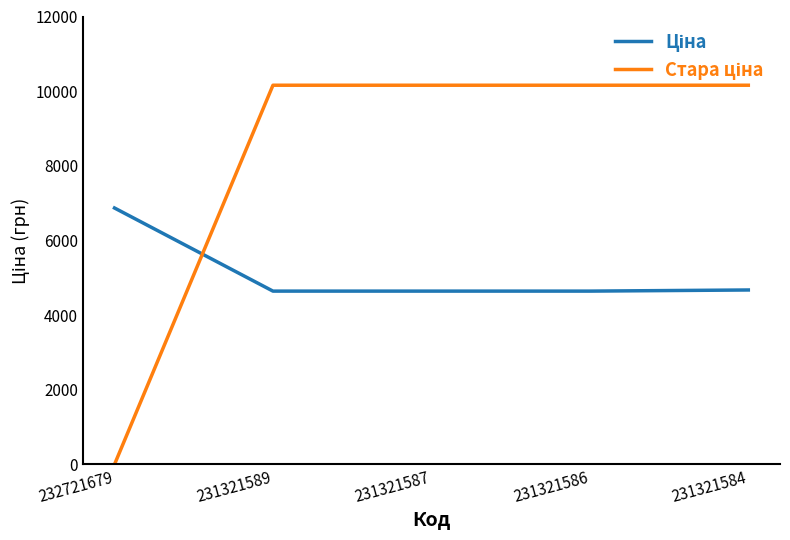

What is the maximum value shown in the chart?

10158.6